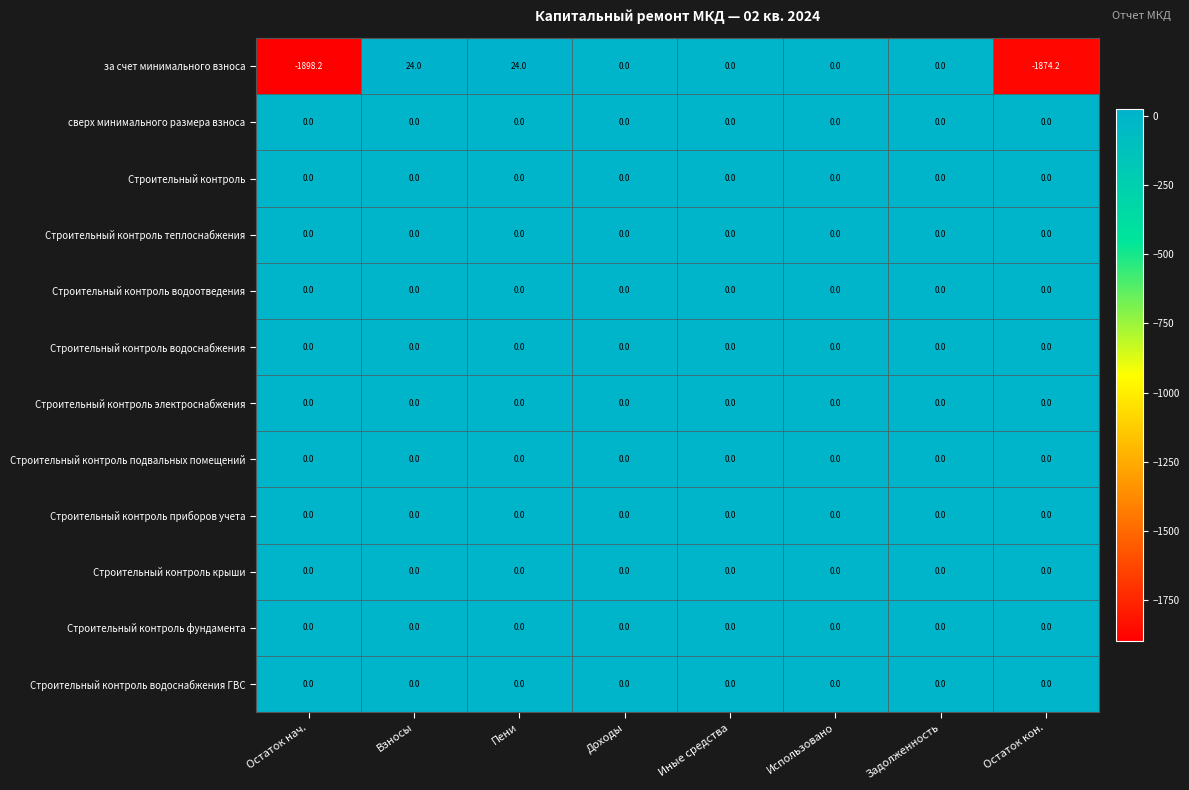

What is the minimum value shown in the chart?

-1898.2